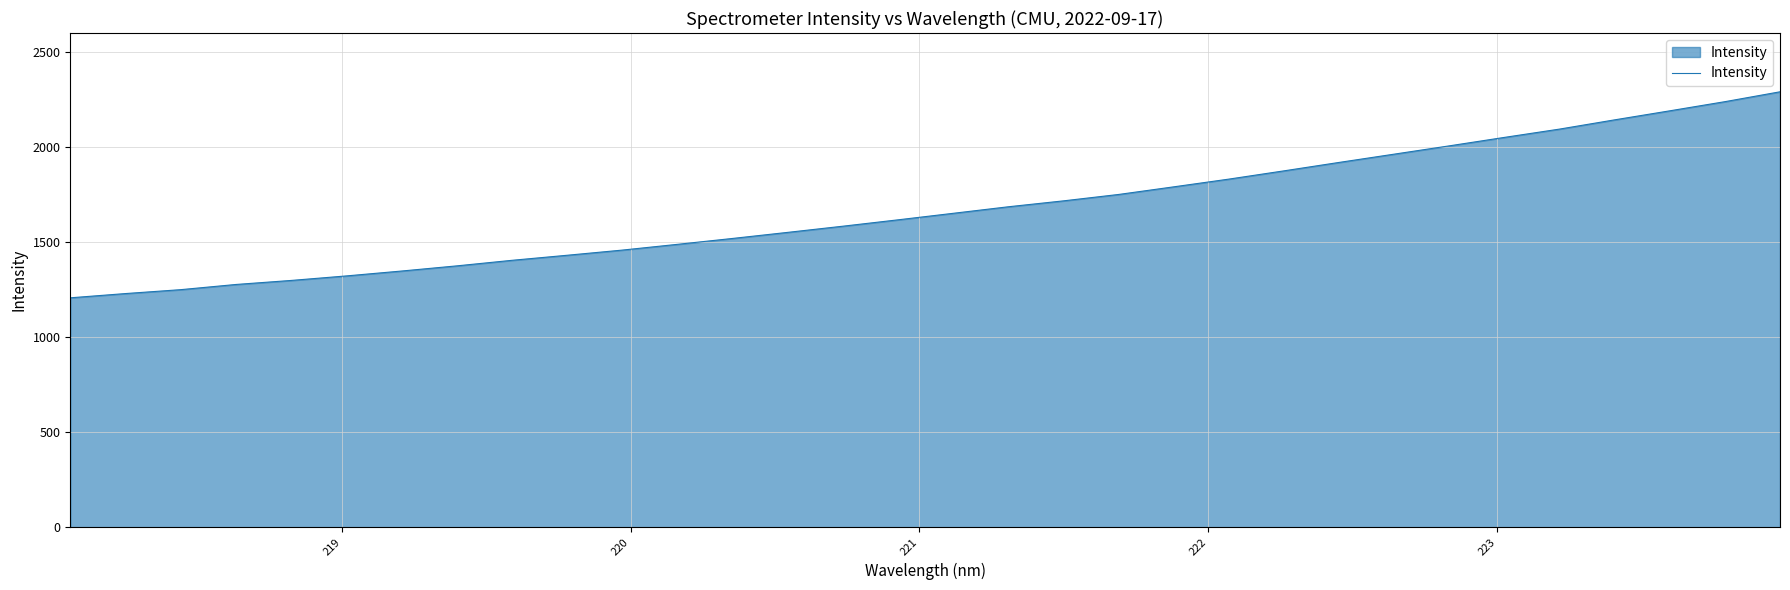

Reading left to right, list all the values displayed in this chart.

1206.8	1229.2	1249.7	1277.0	1298.2	1322.0	1347.7	1374.8	1404.1	1430.7	1457.9	1488.2	1519.2	1551.2	1583.7	1617.1	1651.5	1685.9	1717.0	1750.6	1790.8	1831.4	1874.9	1919.2	1962.8	2006.4	2051.0	2094.6	2143.3	2190.7	2238.8	2290.7